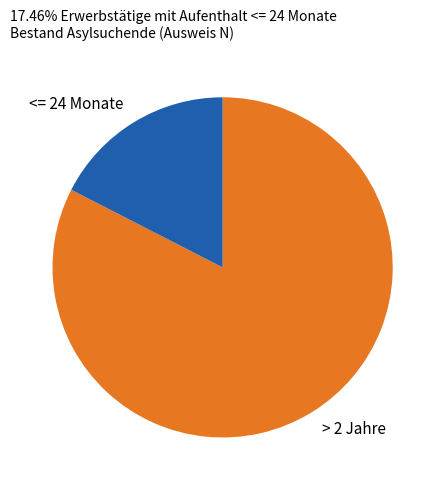

How many segments does this pie chart have?

2